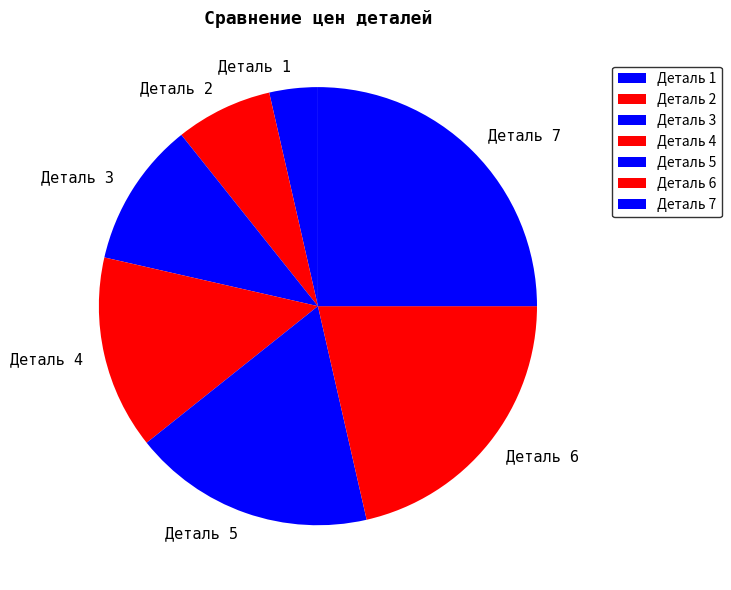

Which has a higher value, Деталь 4 or Деталь 3?

Деталь 4